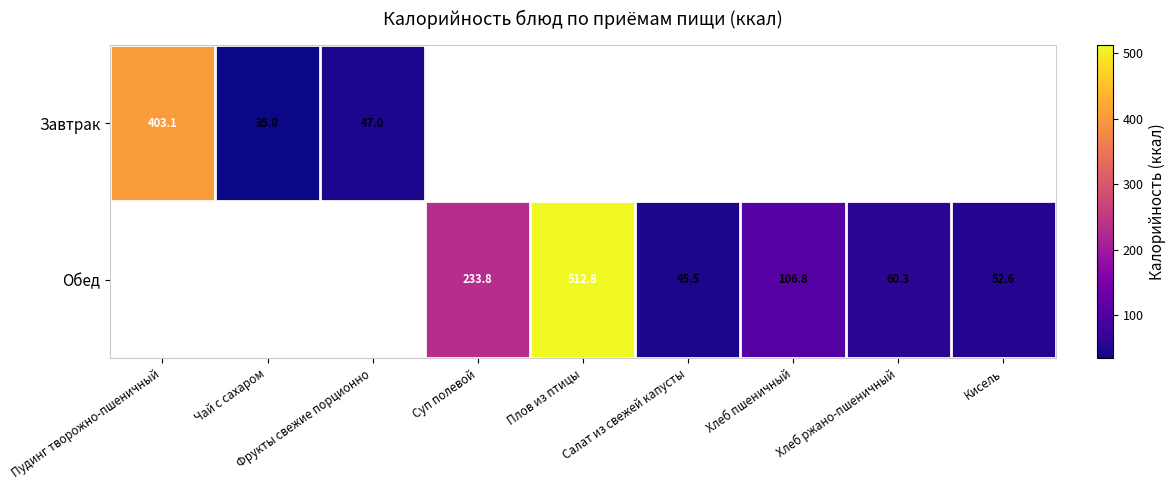

Is it true that Обед equals 22.2 at Кисель?

False